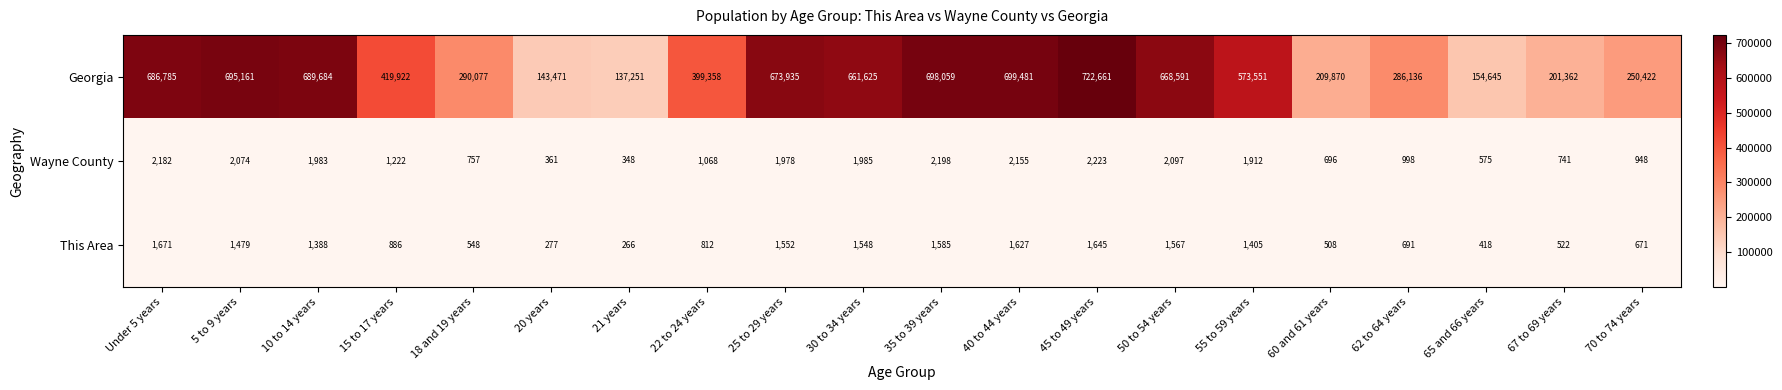

Where is This Area nearest to the value 968?

15 to 17 years